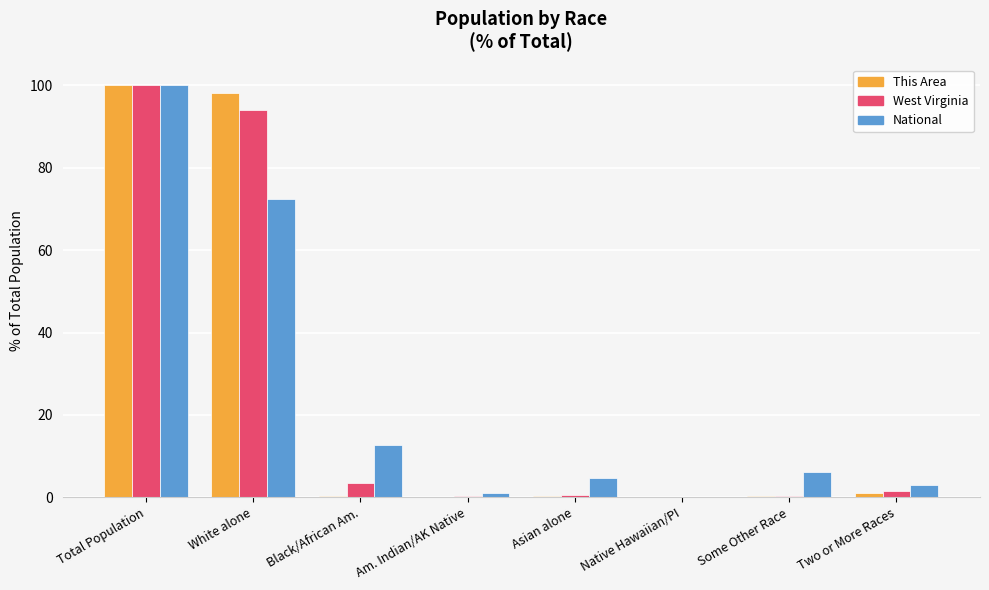

How many values in the National series exceed 6?

4